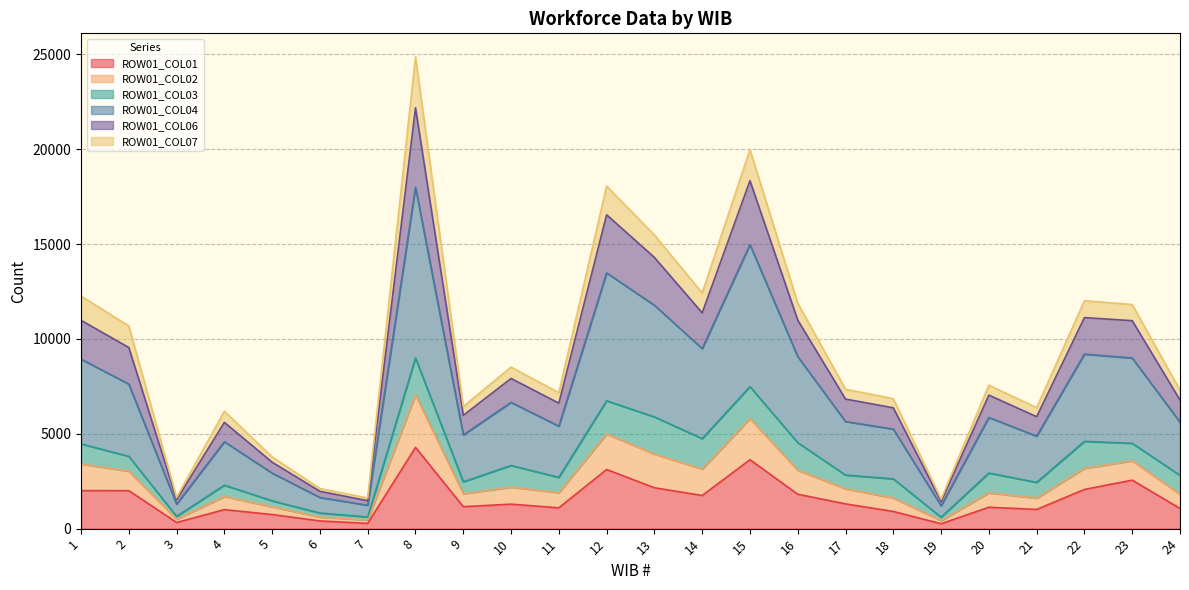

At which category is the sum across all series the highest?

8